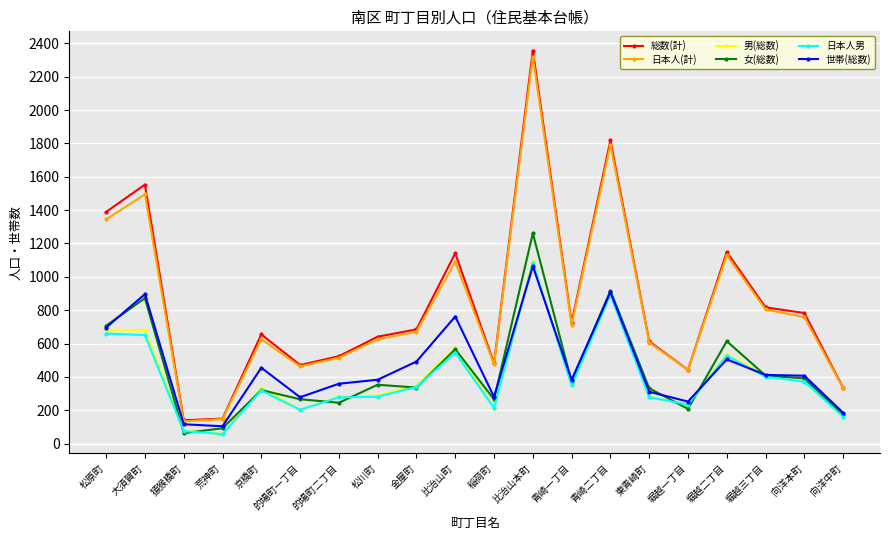

Does the chart have visible grid lines?

Yes